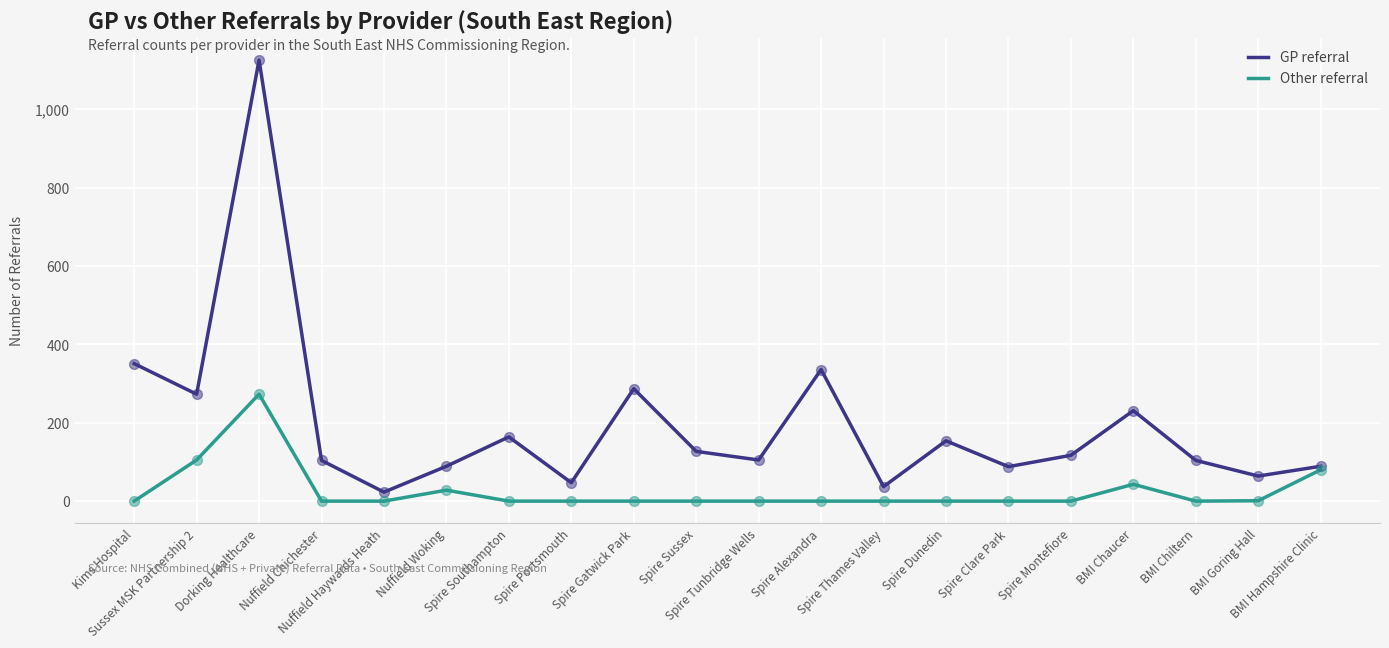

Is the value of Other referral at BMI Chiltern greater than the value of GP referral at Spire Gatwick Park?

No